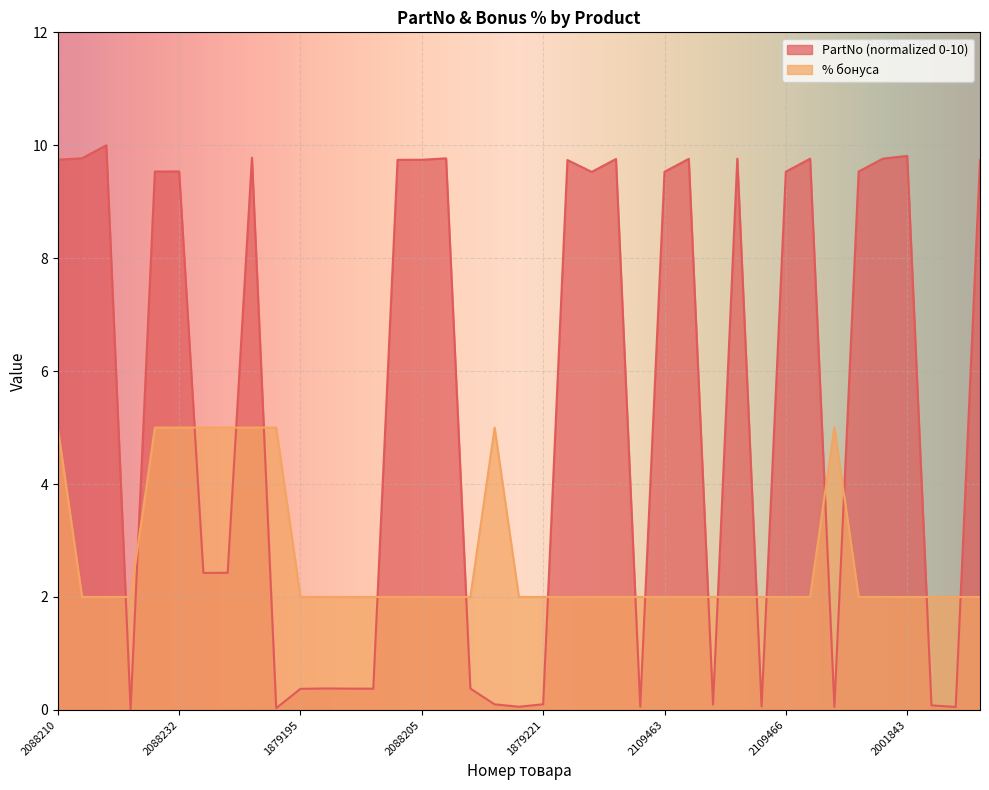

What is the total value across all series at 1879215?

5.1